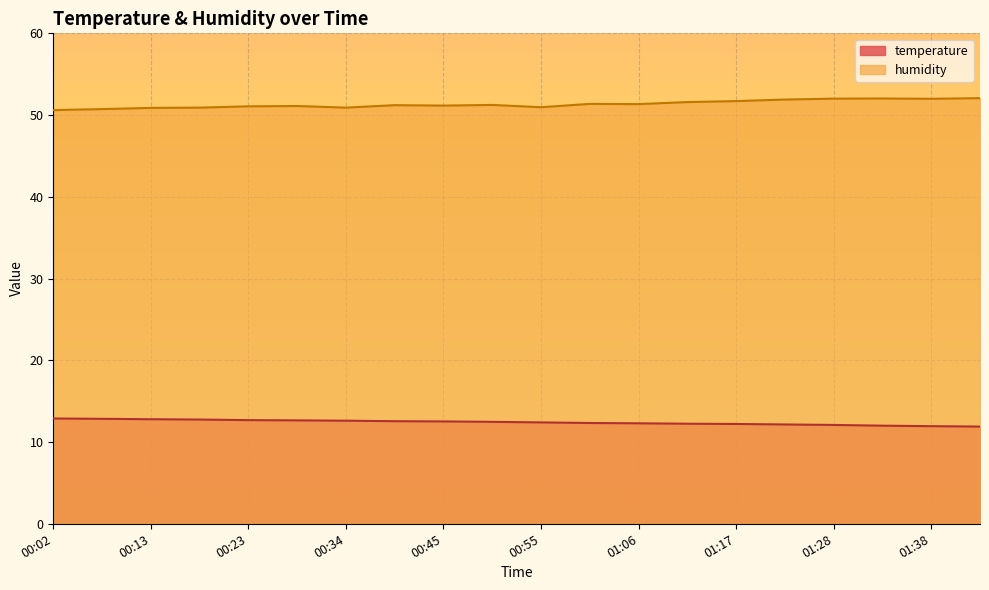

How many lines are shown in the chart?

2